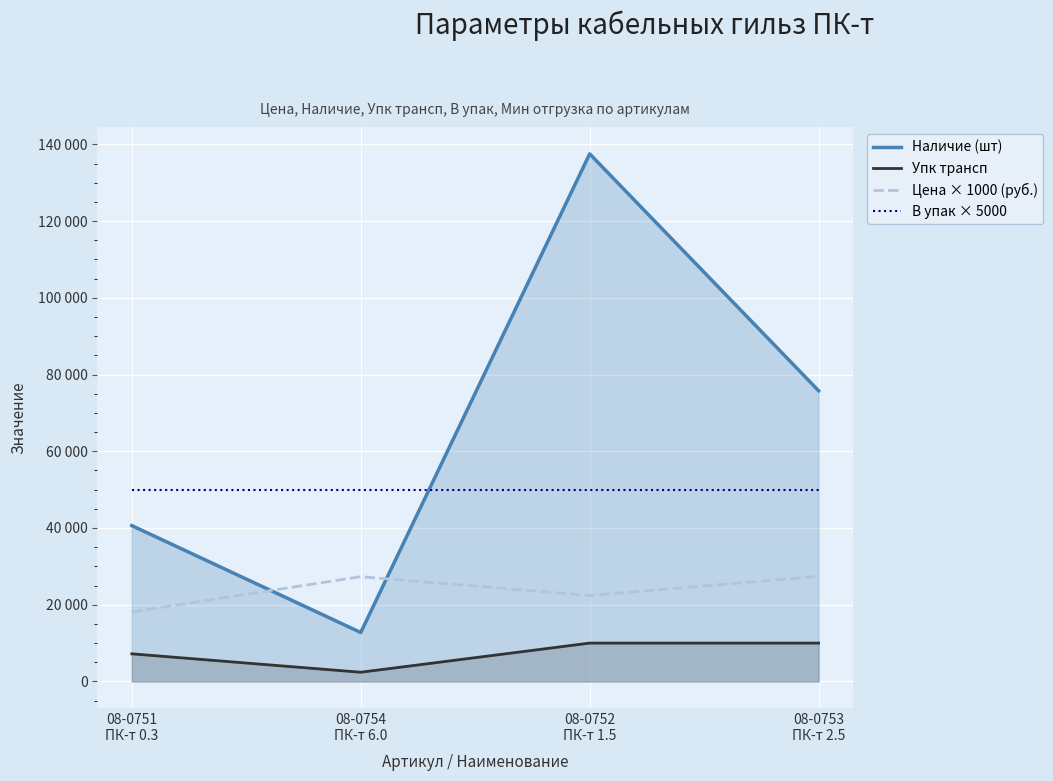

Which series has the widest spread of values?

Наличие (шт)